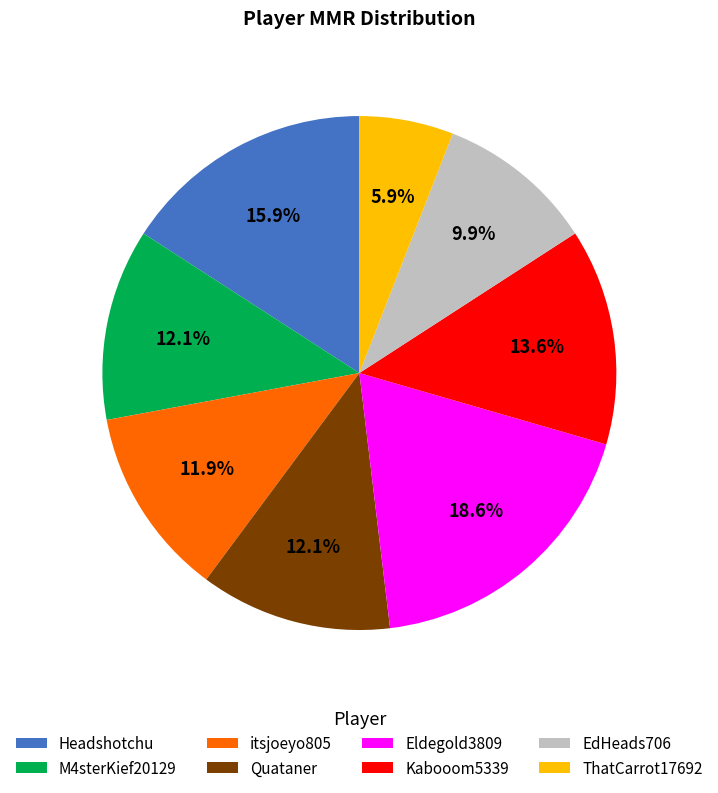

To the nearest percent, what is the difference between the largest and smallest slice percentages?

13%